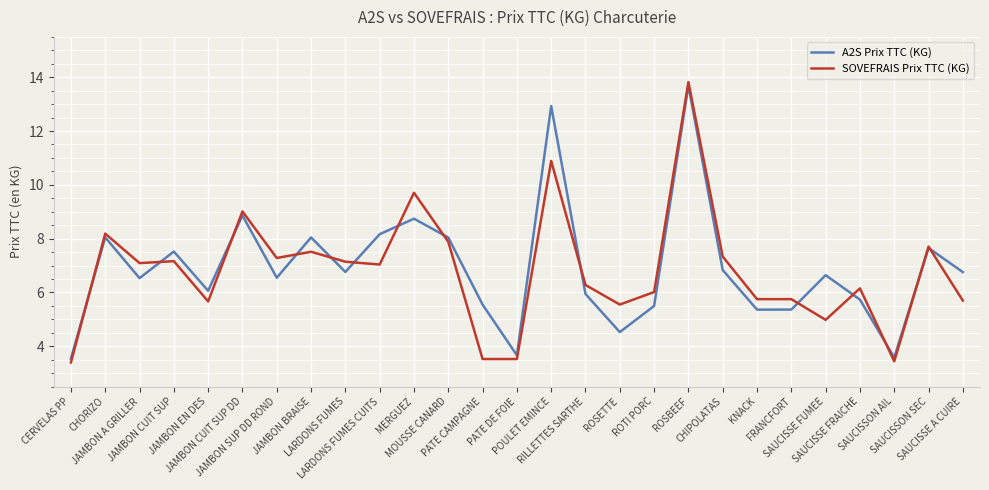

Which series has the widest spread of values?

SOVEFRAIS Prix TTC (KG)